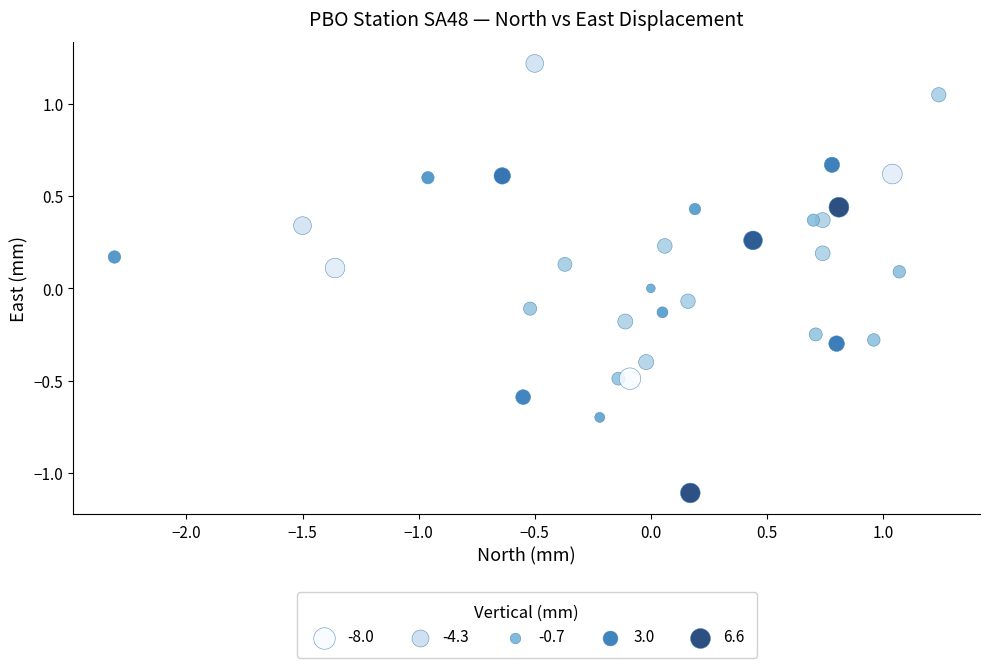

What is the range of Y values (max minus min)?

2.3